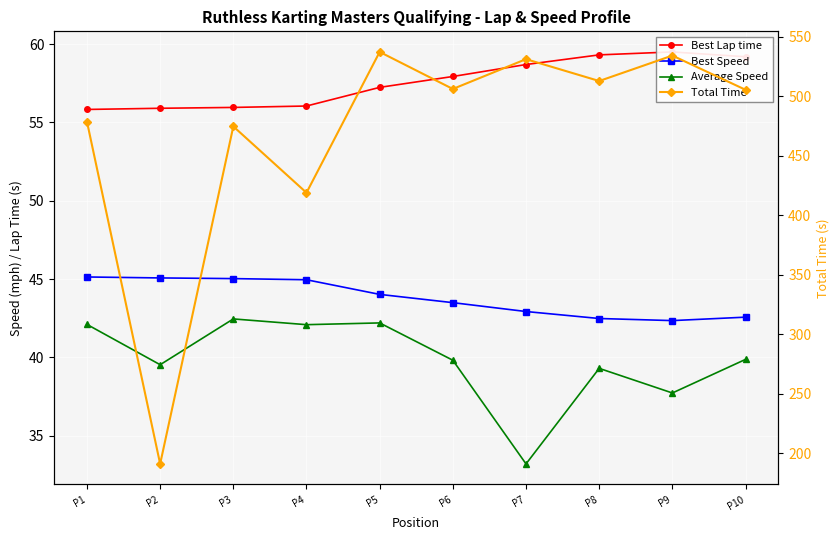

Which label corresponds to the smallest value in the chart?

P7